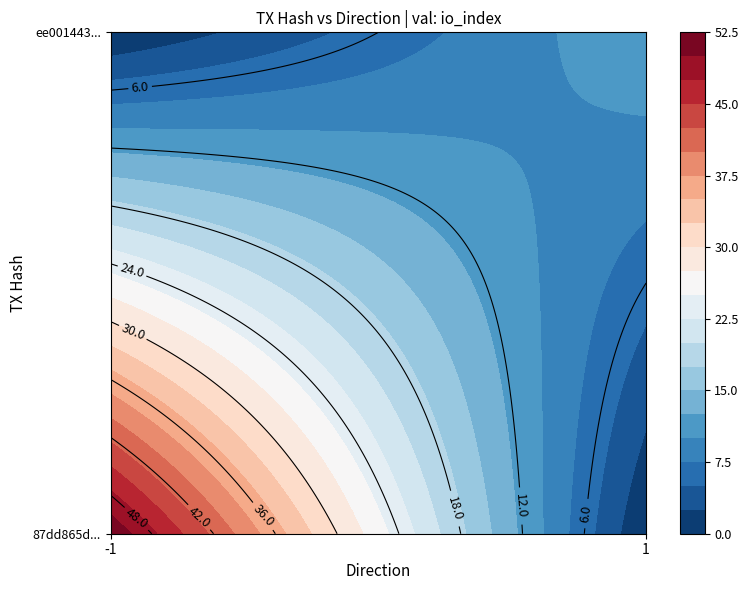

What is the difference between the maximum and minimum values in the ee001443da01bf71baf7ec2c46249f4b862b6d3 series?

11